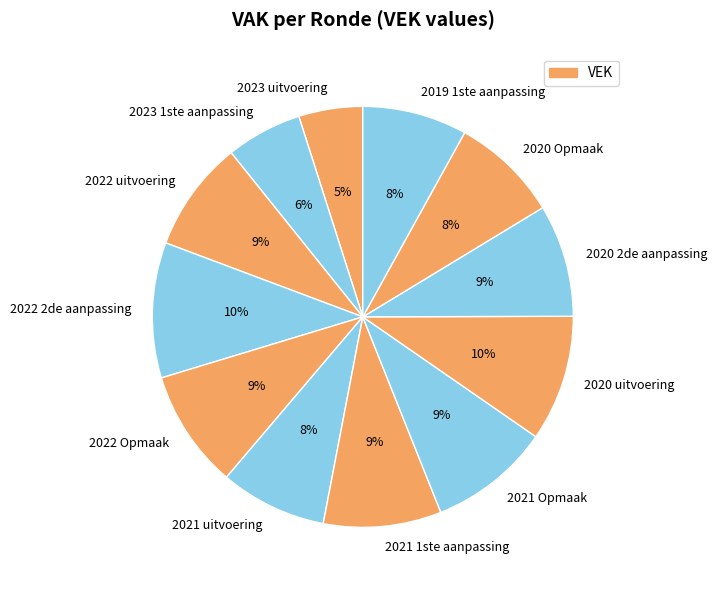

How many segments does this pie chart have?

12